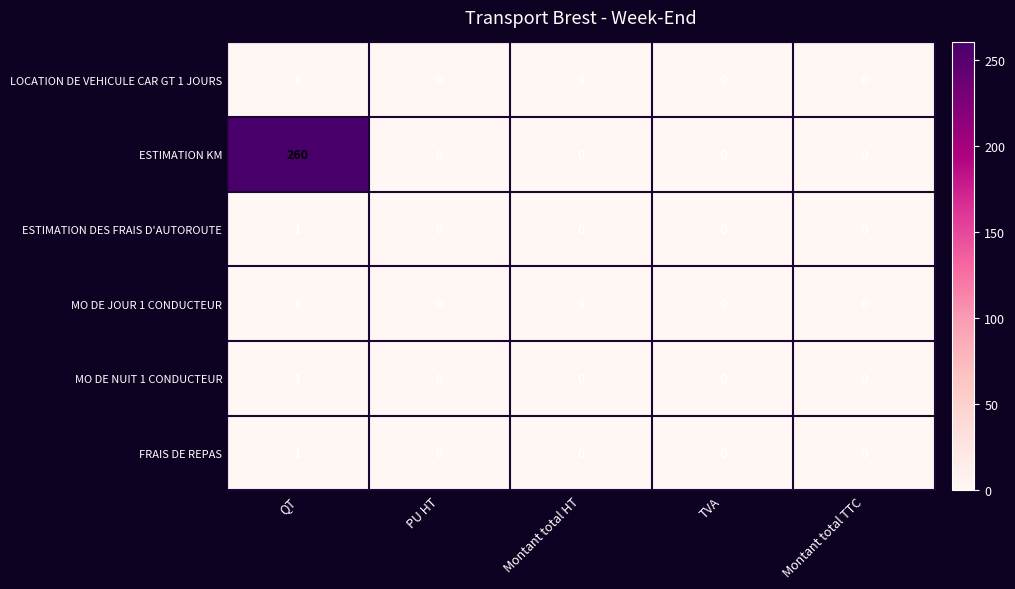

Which category has the highest value across all series?

QT